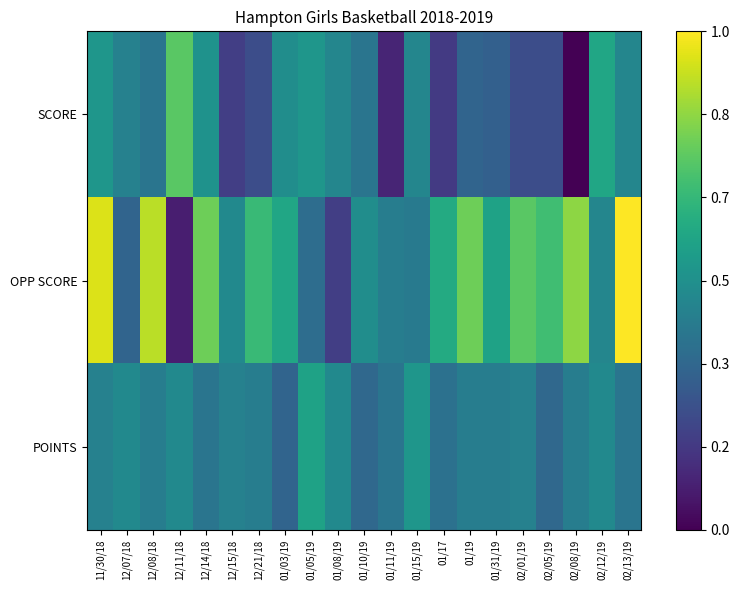

How many distinct data groups are displayed?

3